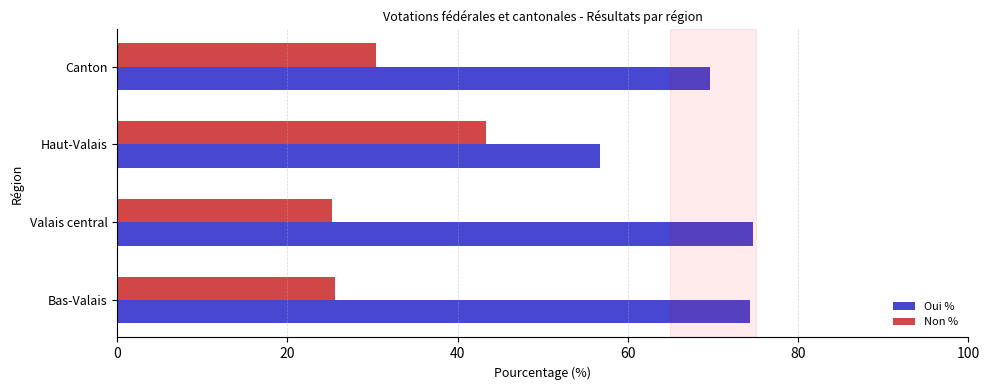

Where is Oui % nearest to the value 65?

Canton